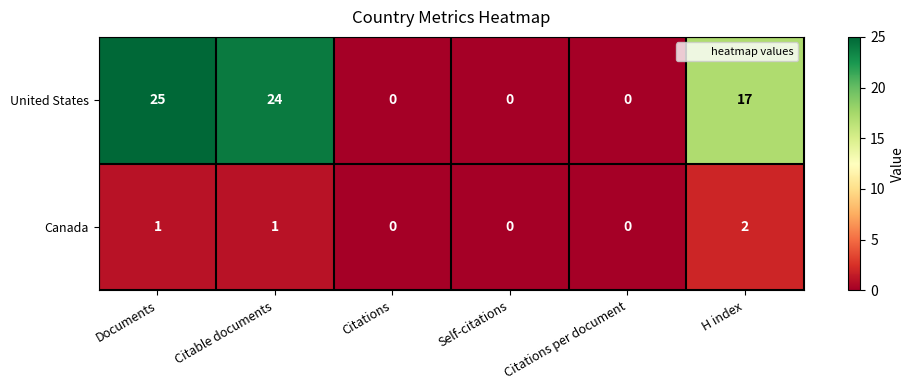

What is the maximum value shown in the chart?

25